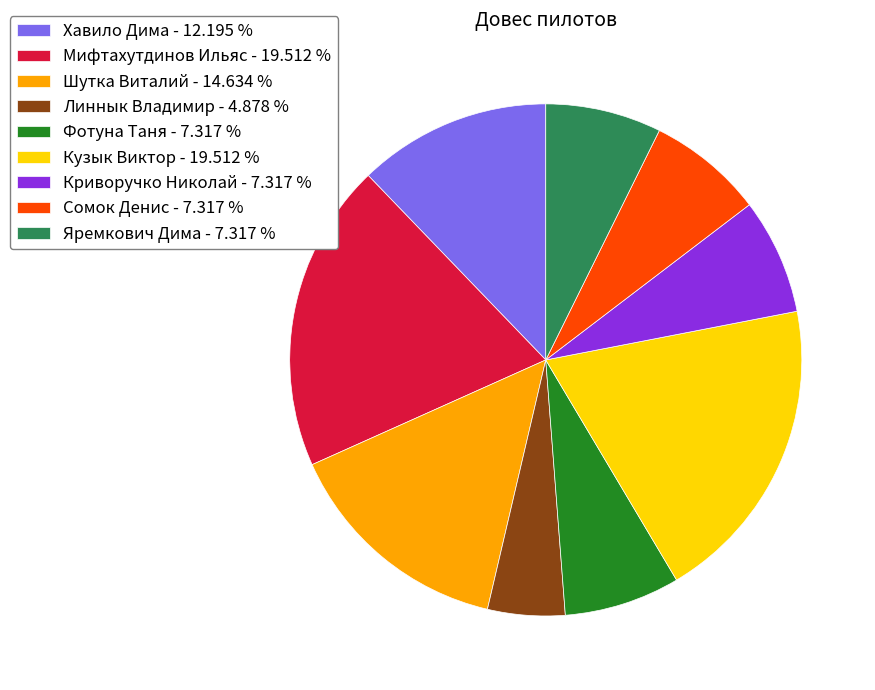

Do Мифтахутдинов Ильяс - 19.512 % and Криворучко Николай - 7.317 % together represent more than half of the pie?

No